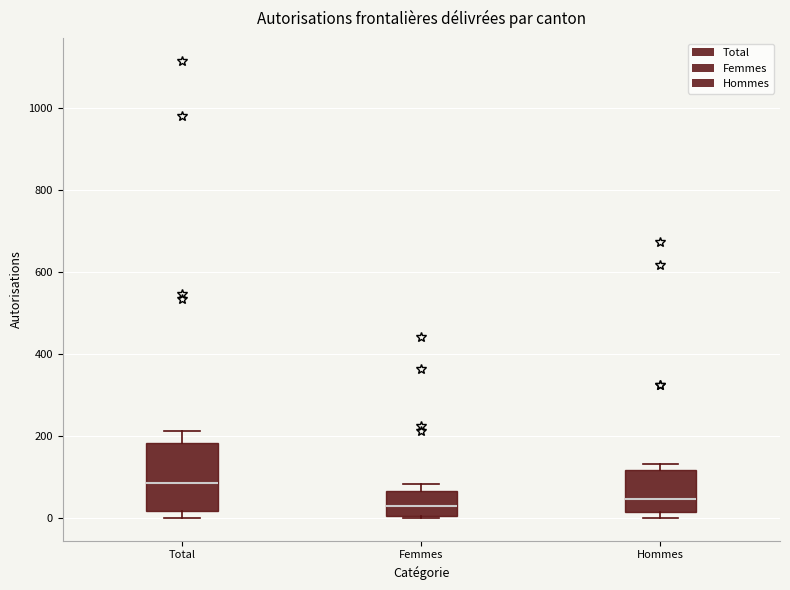

Reading left to right, read every box against the y-axis: the position of its median line, the range the box covers, and the ends of its whiskers. The values are not printed on the chart, so give them approximately, as read against the axis.

Total: median 80, box 20 to 180, whiskers 0 to 220
Femmes: median 20, box 0 to 60, whiskers 0 to 80
Hommes: median 40, box 20 to 120, whiskers 0 to 140